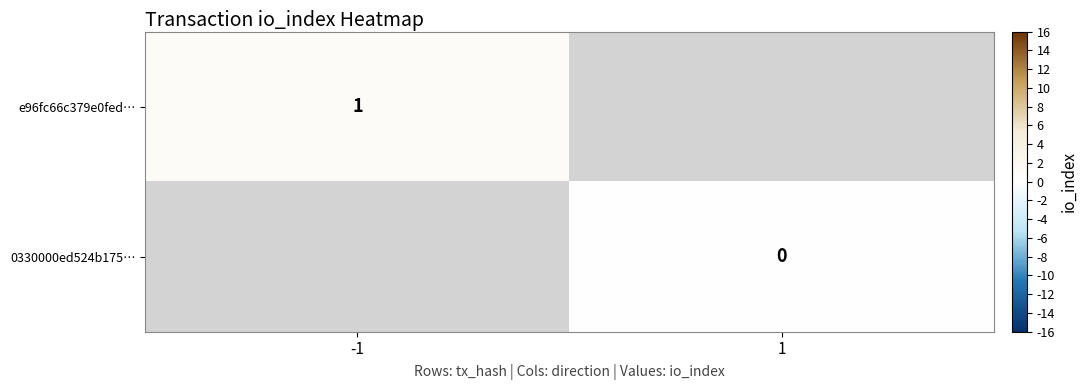

How many categories are shown in the chart?

2